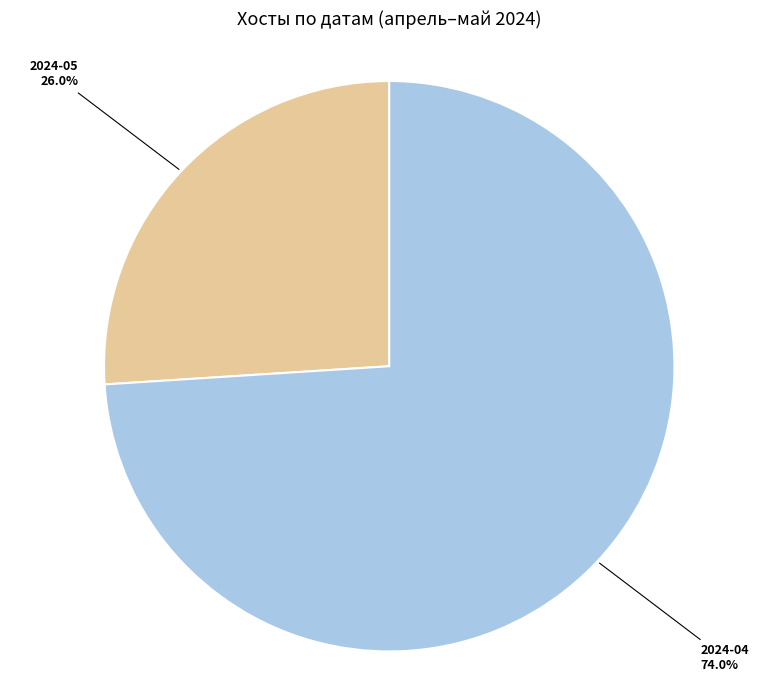

What is the smallest slice in the pie chart?

2024-05